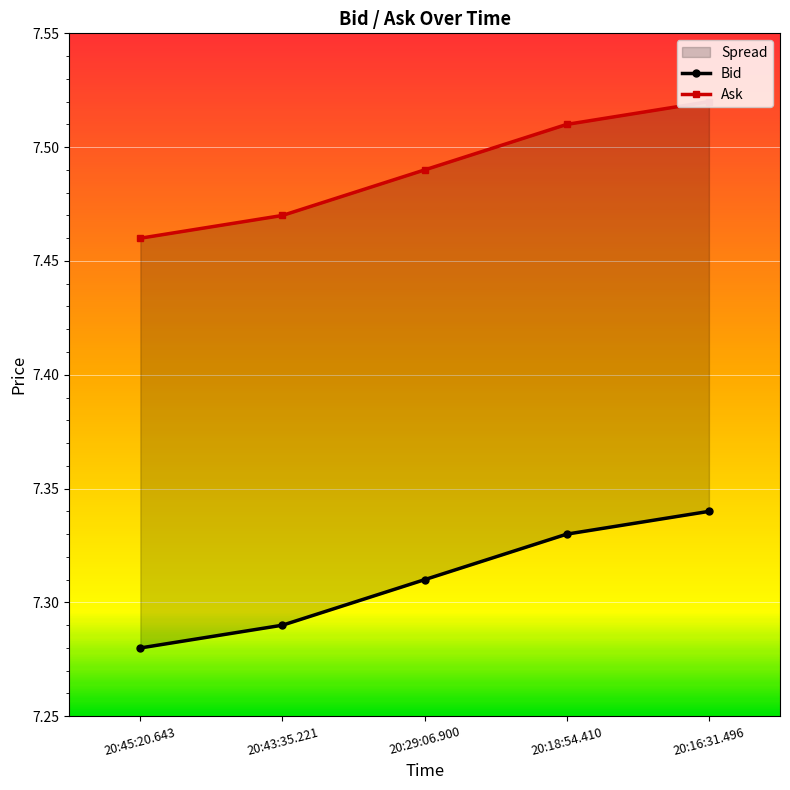

At how many categories does at least one series exceed 7?

5